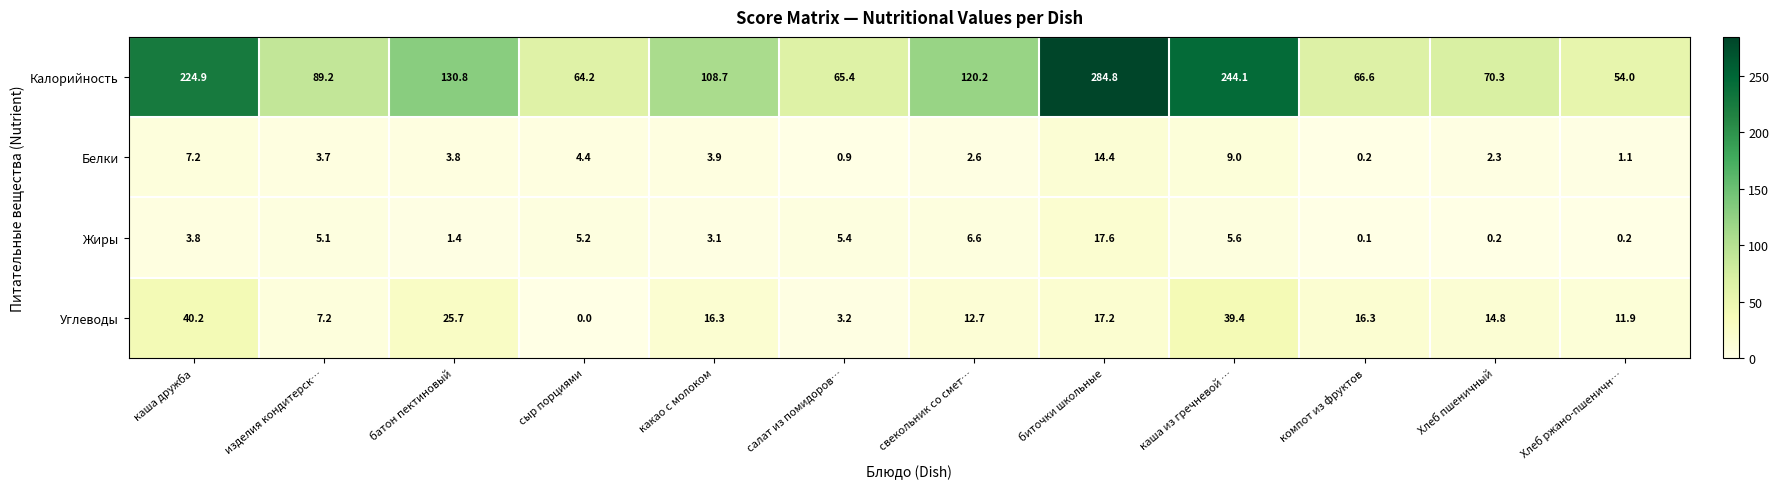

Rank the series at компот из фруктов from lowest to highest value.

Жиры, Белки, Углеводы, Калорийность